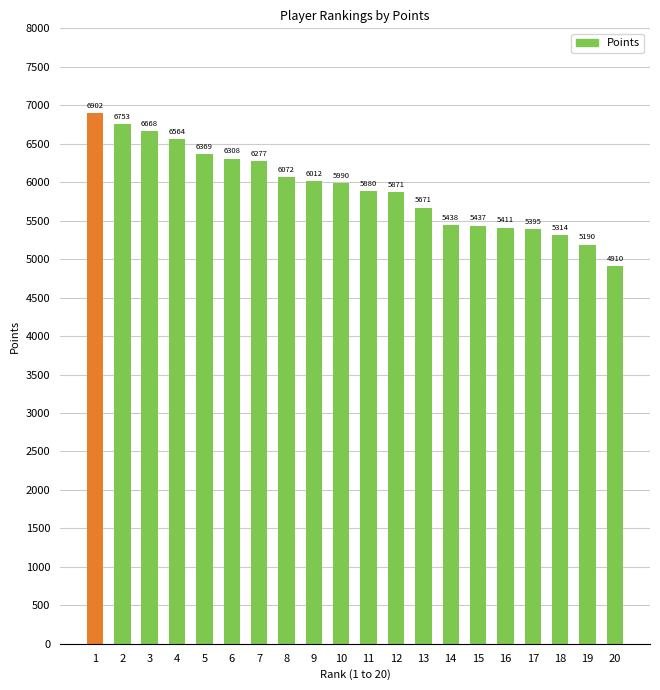

Where is the data nearest to the value 5906?

11